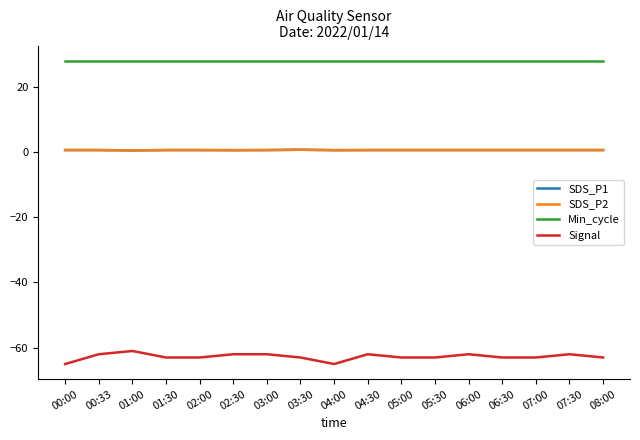

Does the chart display data point markers on the line(s)?

No